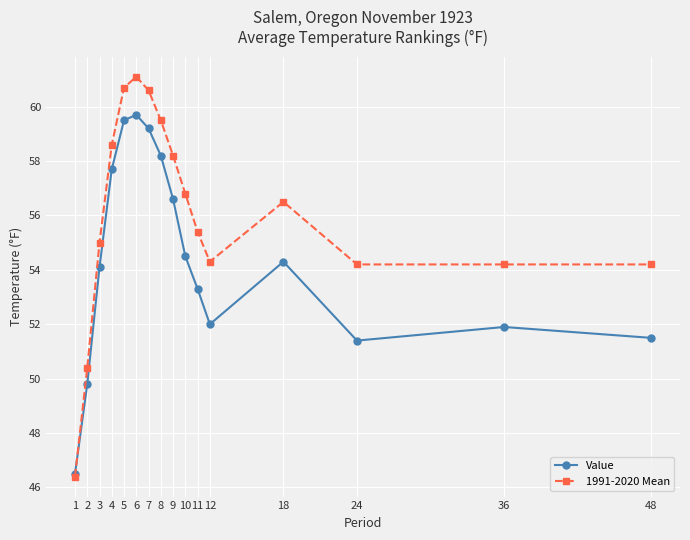

What is the spread (max minus min) of values at 3?

0.9